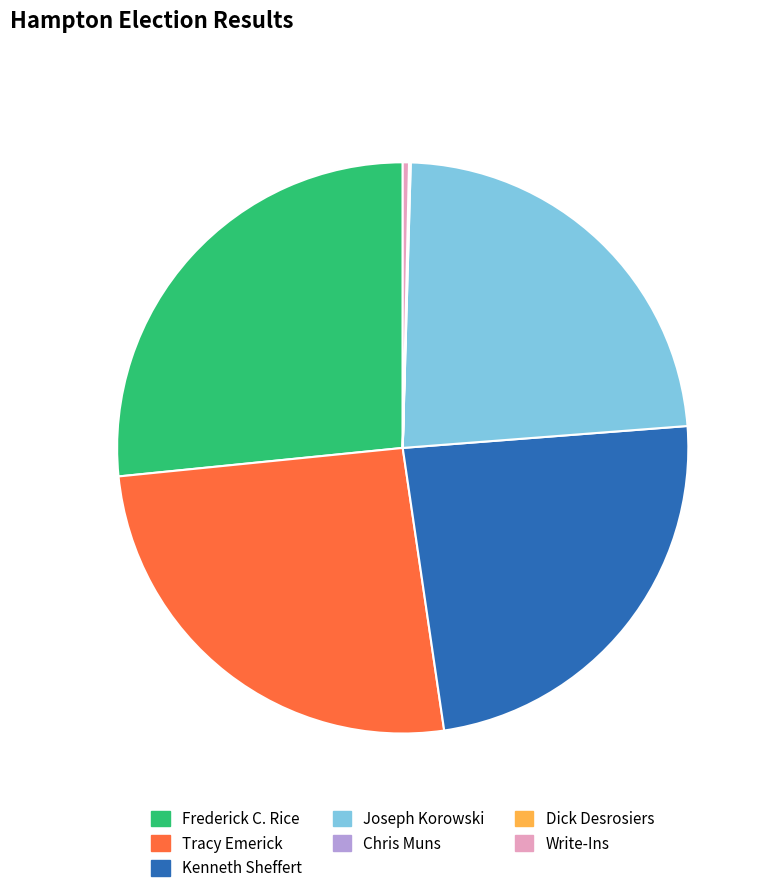

To the nearest percent, what percentage of the pie is Tracy Emerick?

26%